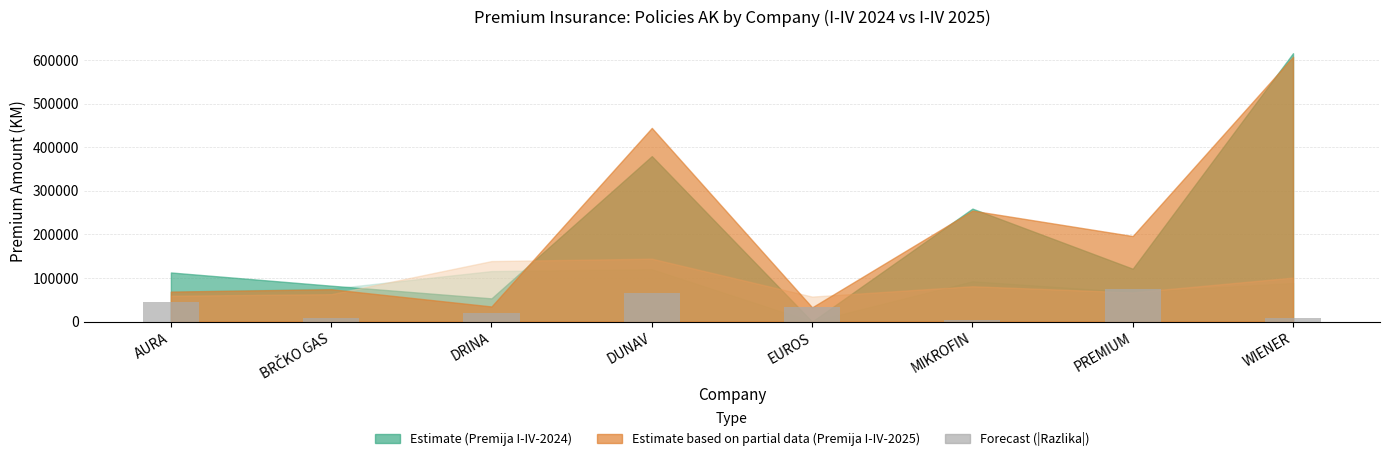

What is the label of the 6th bar from the left?

MIKROFIN